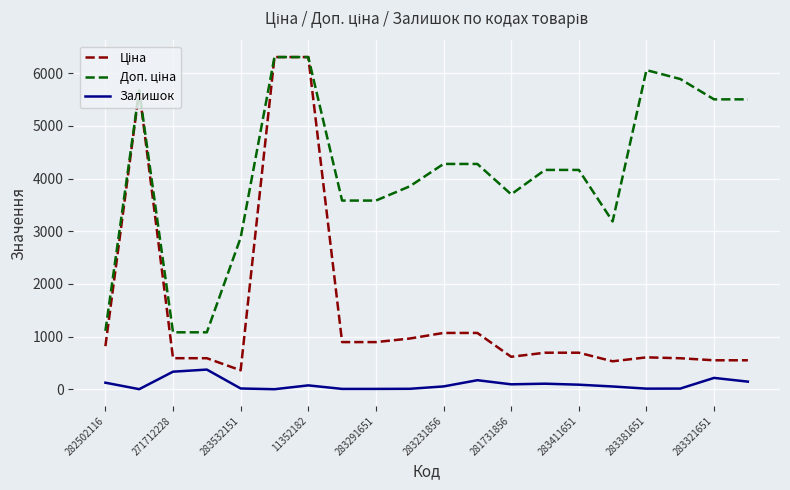

Count the number of categories in the chart.

20